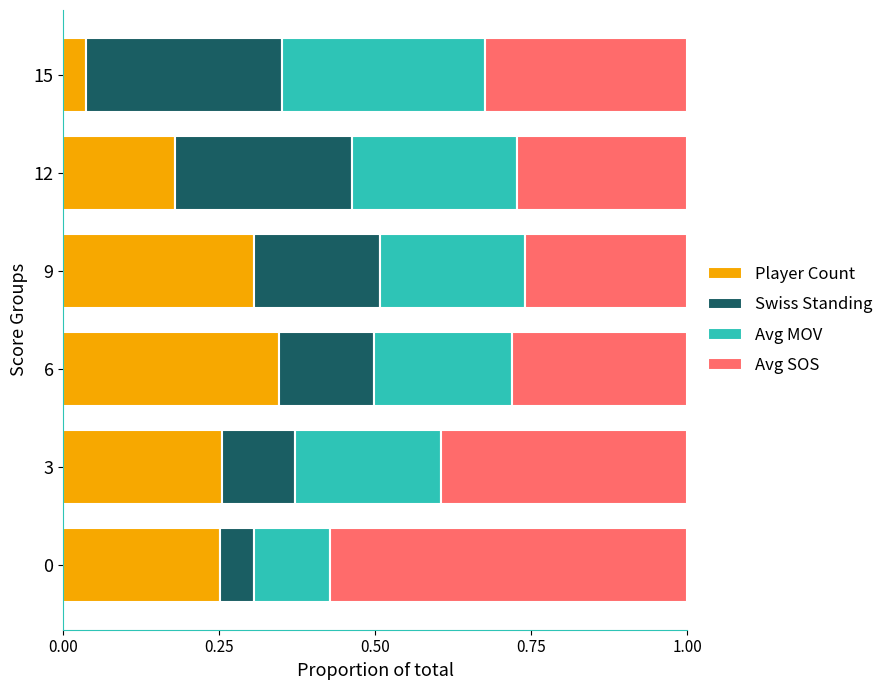

Which category has the highest value in the Player Count series?

6